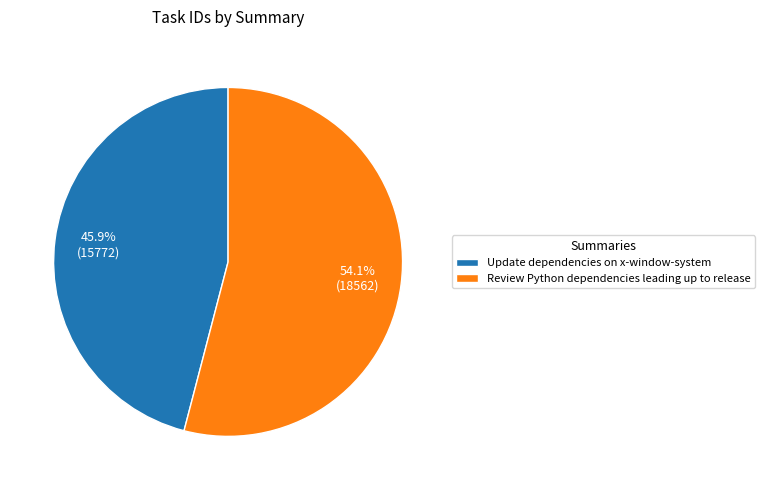

What percentage do Update dependencies on x-window-system and Review Python dependencies leading up to release together represent?

100.0%